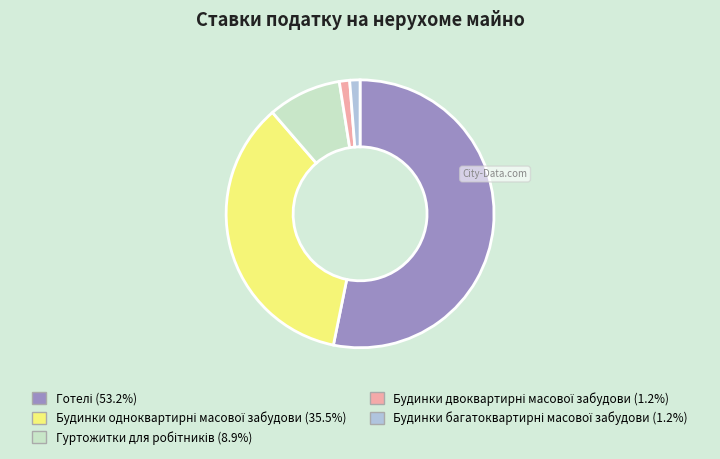

Is there a majority slice in this chart?

Yes